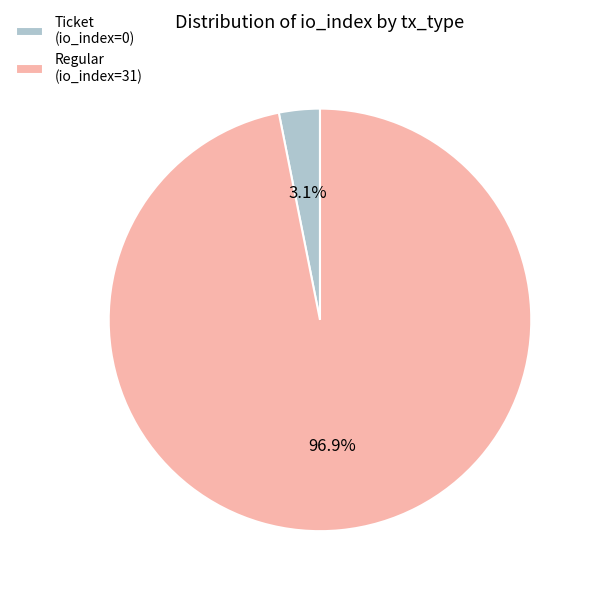

To the nearest percent, what is the combined percentage of Ticket (io_index=0) and Regular (io_index=31)?

100%